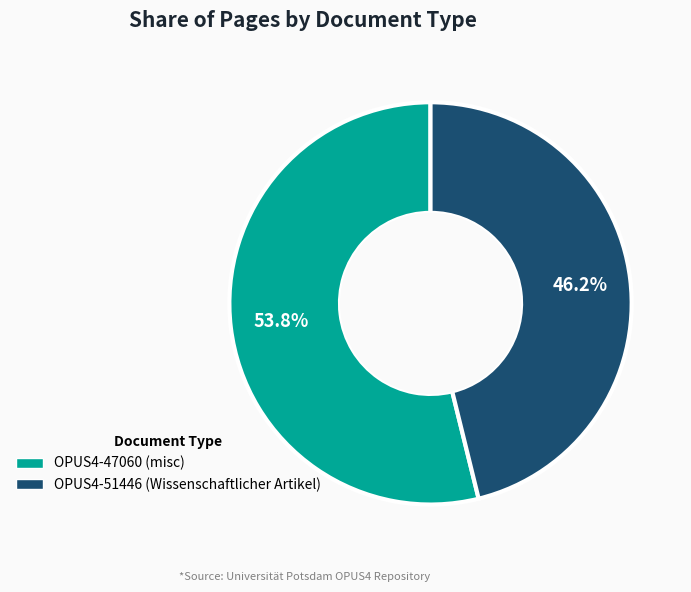

What percentage is the OPUS4-47060 (misc) slice, to the nearest percent?

54%